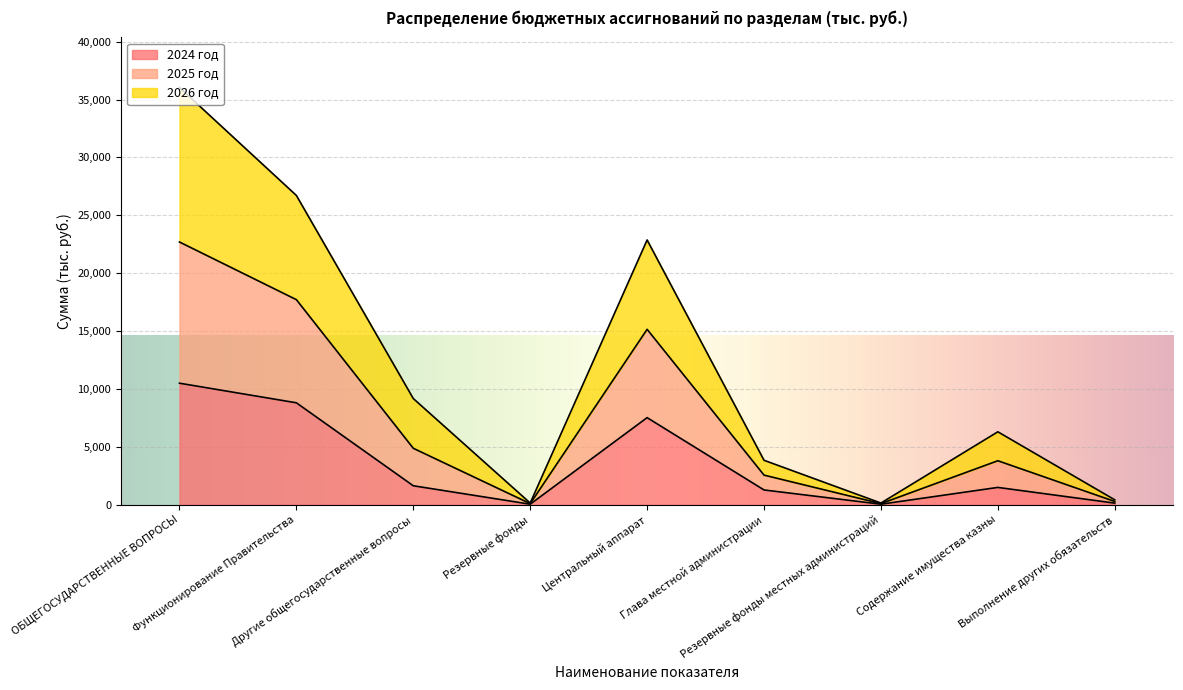

What is the highest value of the 2024 год series?

10501.8